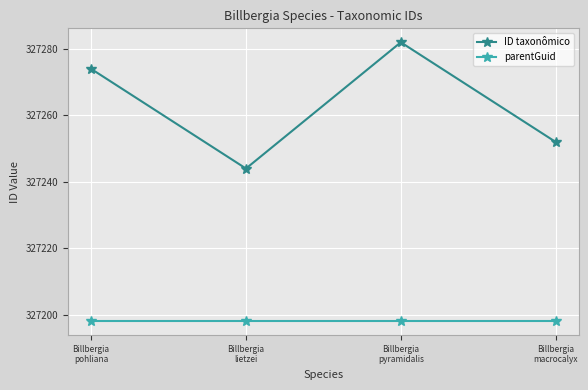

How many series are shown in this chart?

2